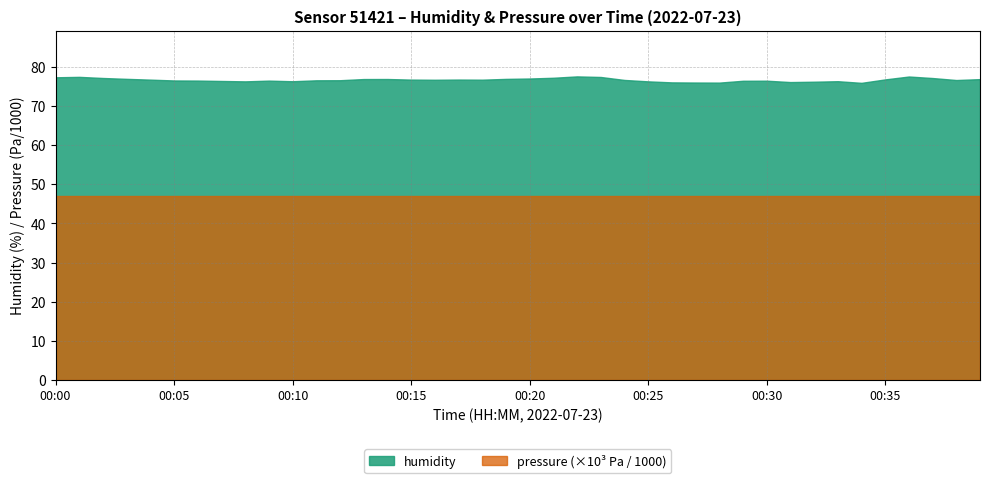

True or false: pressure and humidity intersect in this chart.

False